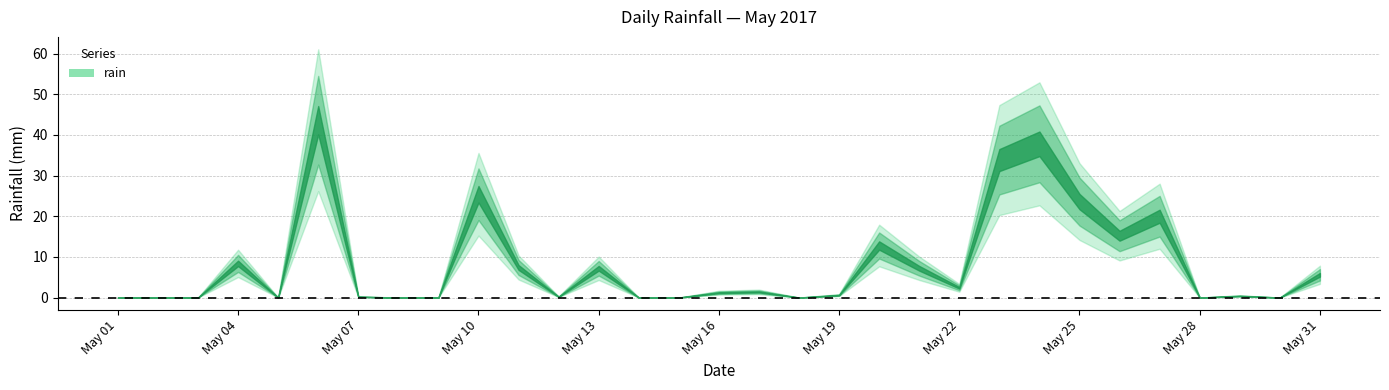

Rank the categories by value from highest to lowest.

2017-05-06, 2017-05-24, 2017-05-23, 2017-05-10, 2017-05-25, 2017-05-27, 2017-05-26, 2017-05-20, 2017-05-04, 2017-05-11, 2017-05-13, 2017-05-21, 2017-05-31, 2017-05-22, 2017-05-17, 2017-05-16, 2017-05-19, 2017-05-29, 2017-05-07, 2017-05-12, 2017-05-01, 2017-05-02, 2017-05-03, 2017-05-05, 2017-05-08, 2017-05-09, 2017-05-14, 2017-05-15, 2017-05-18, 2017-05-28, 2017-05-30